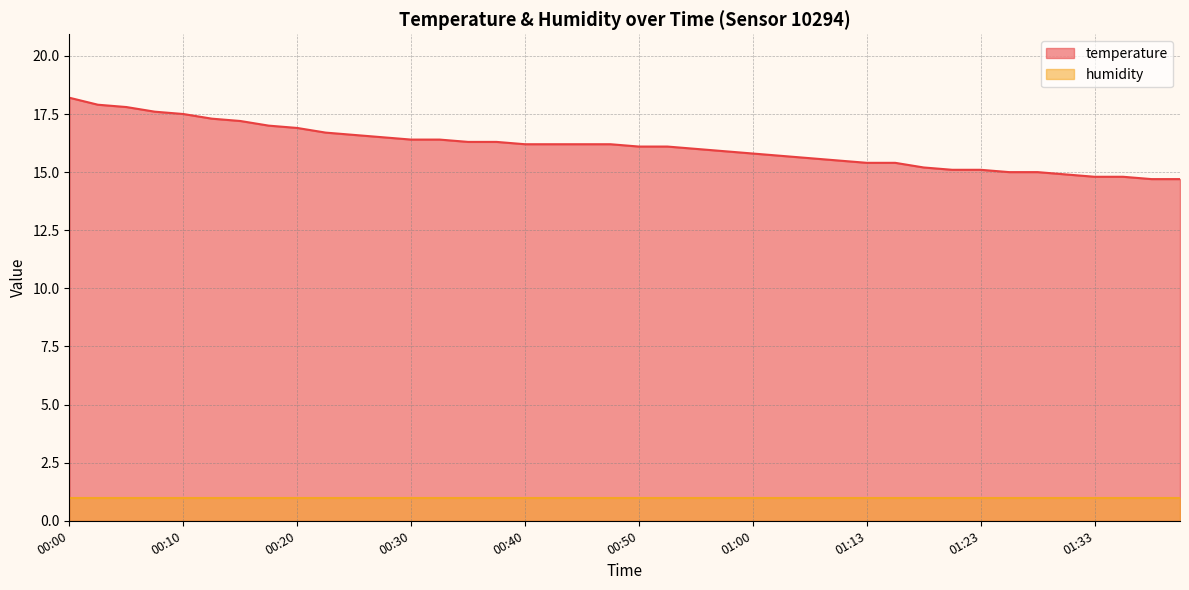

True or false: the data has more than 0 interior local peaks.

False